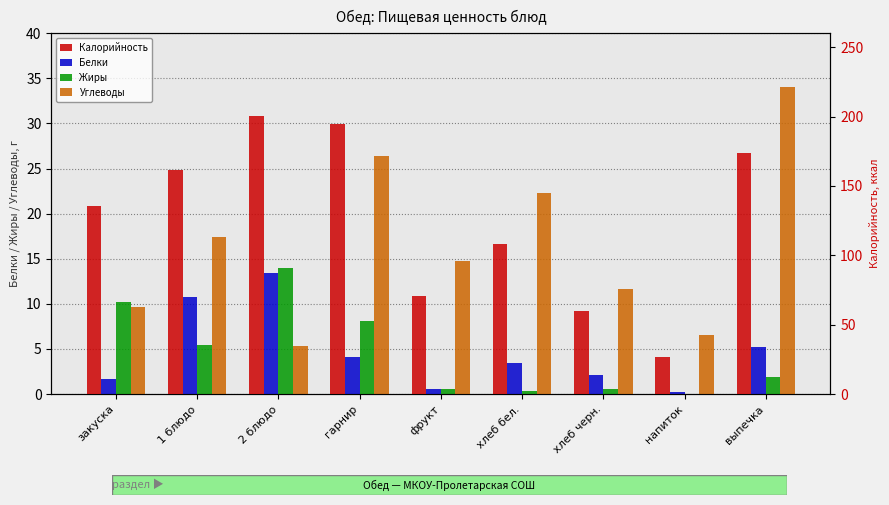

What is the lowest value of the Белки series?

0.2